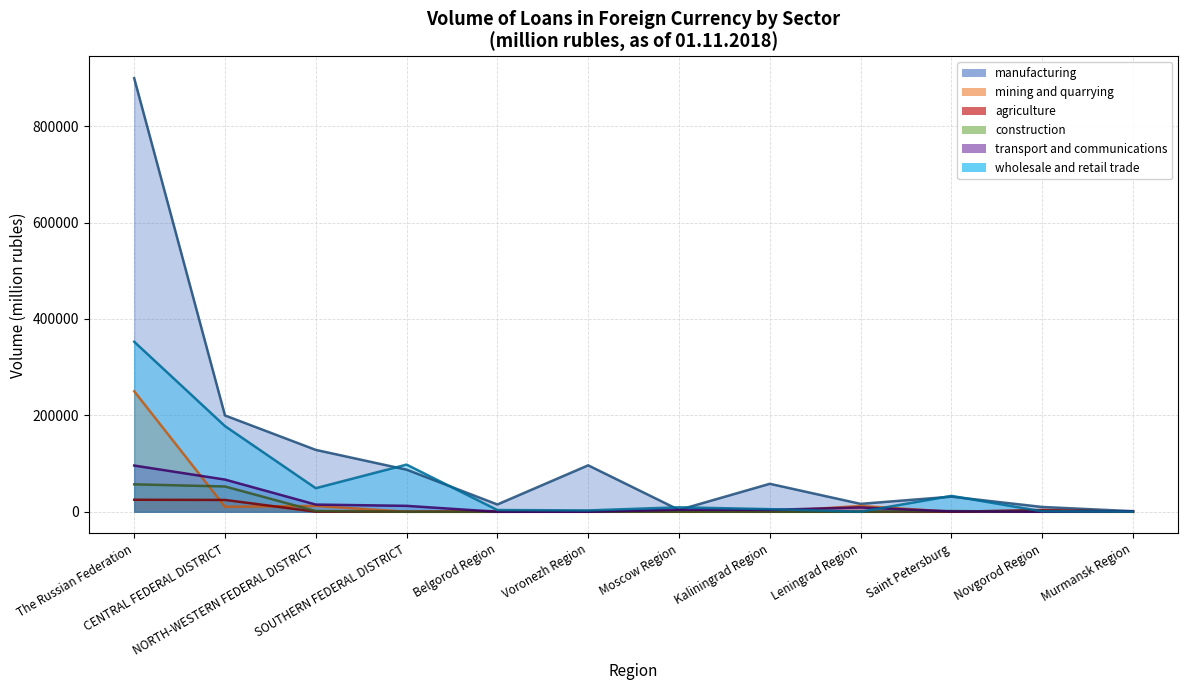

True or false: wholesale and retail trade and manufacturing intersect in this chart.

True